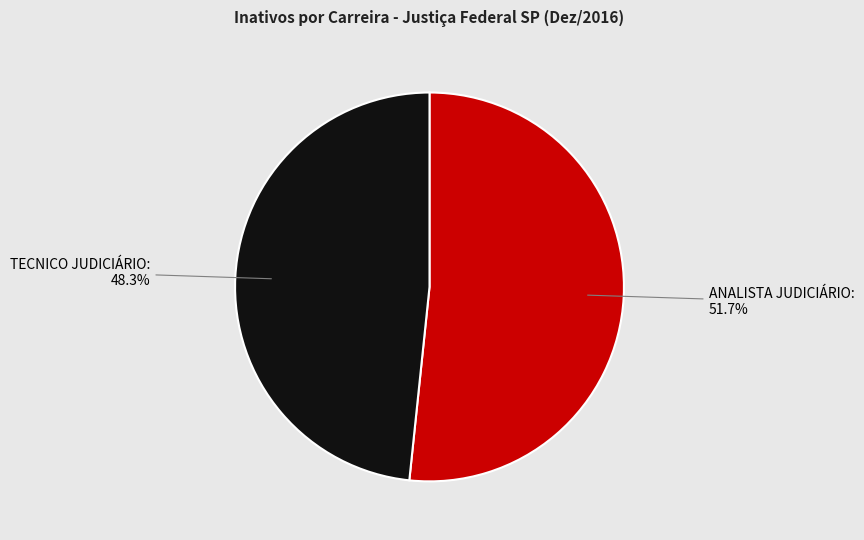

Rank the categories by value from lowest to highest.

TECNICO JUDICIÁRIO, ANALISTA JUDICIÁRIO